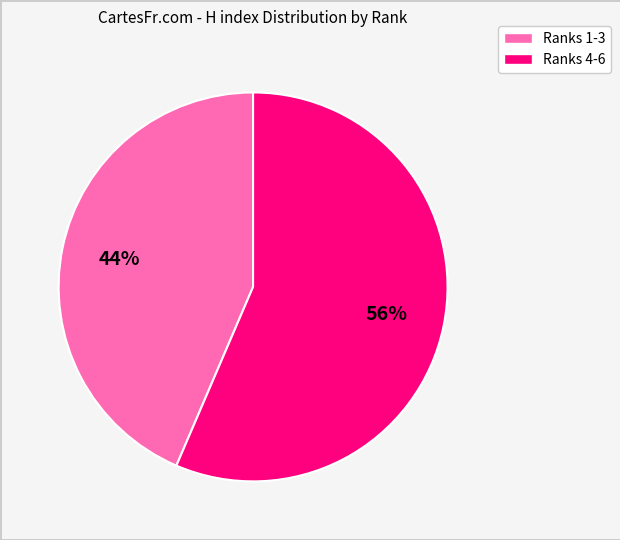

Rank the categories by value from lowest to highest.

Ranks 1-3, Ranks 4-6